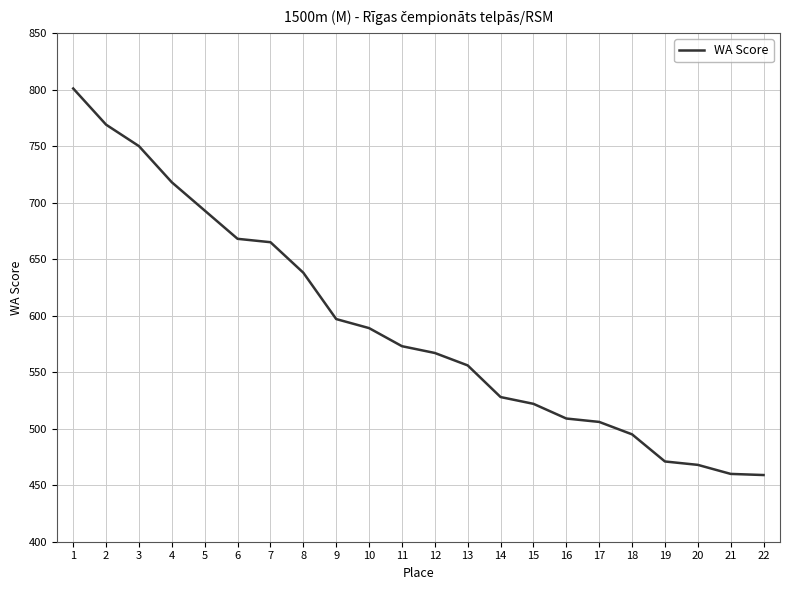

What is the maximum value shown in the chart?

801